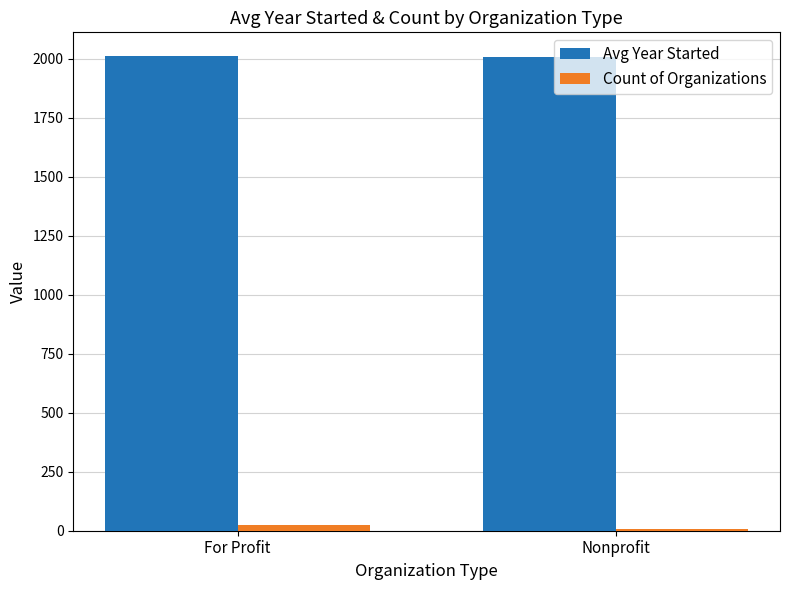

How many bars are there in each group?

2